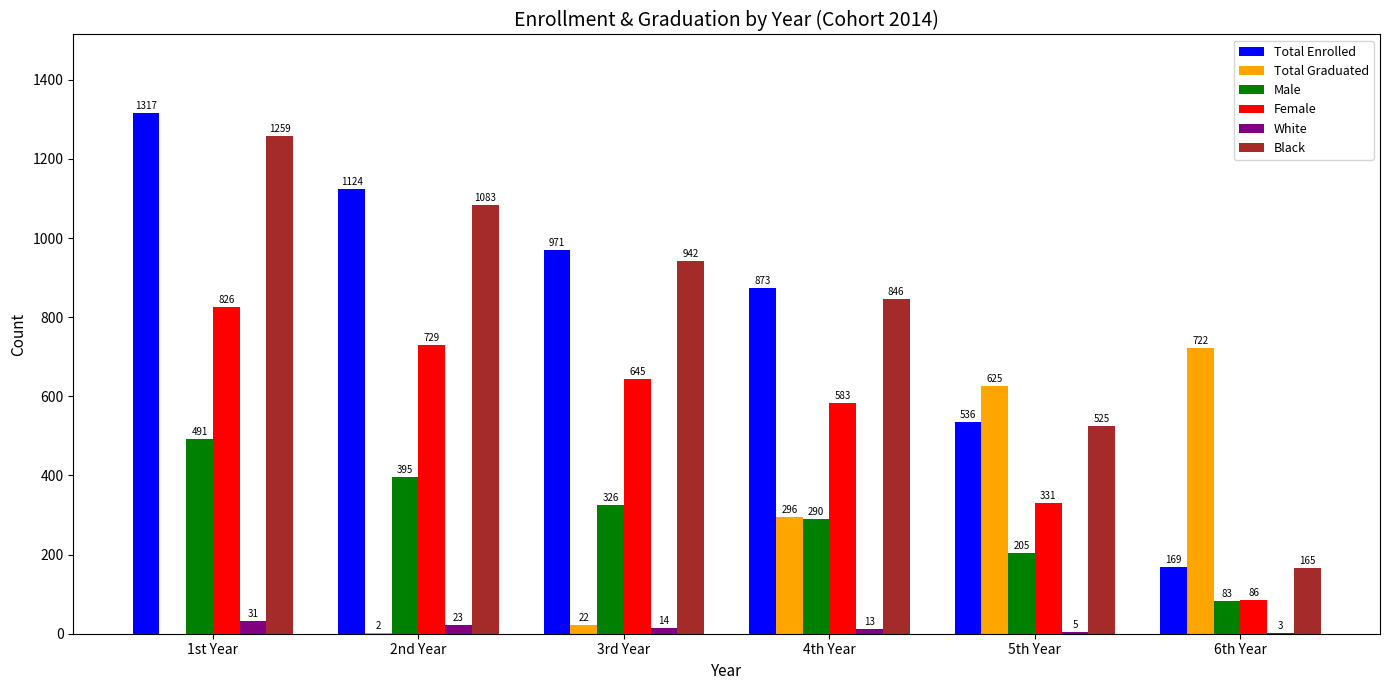

Between 2nd Year and 5th Year, which series saw the biggest shift?

Total Graduated